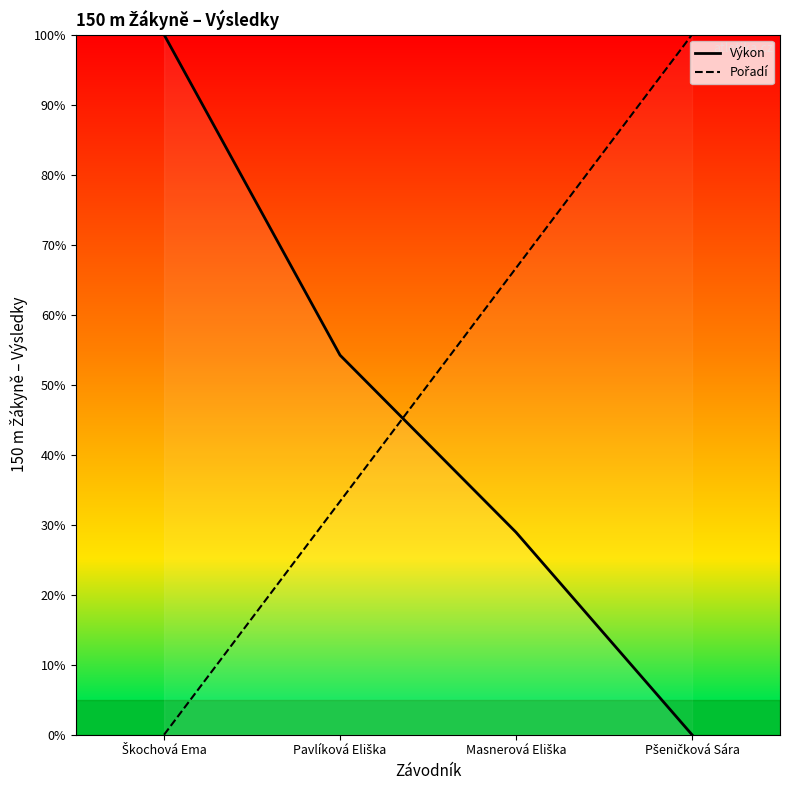

What is the total value across all series at Pšeničková Sára?

100.0